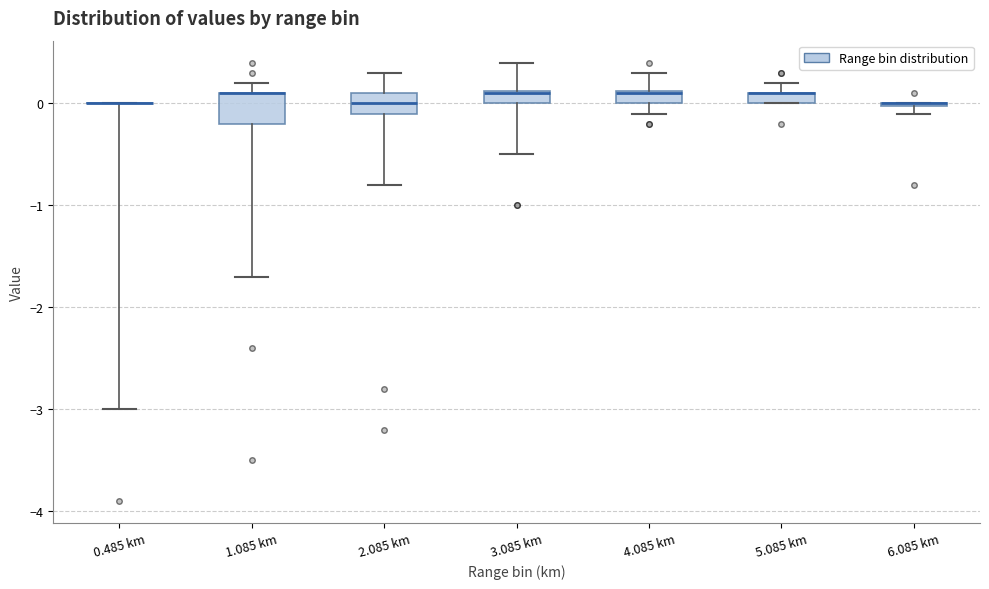

Comparing the boxes themselves (not the whiskers), which one is the tallest?

1.085 km